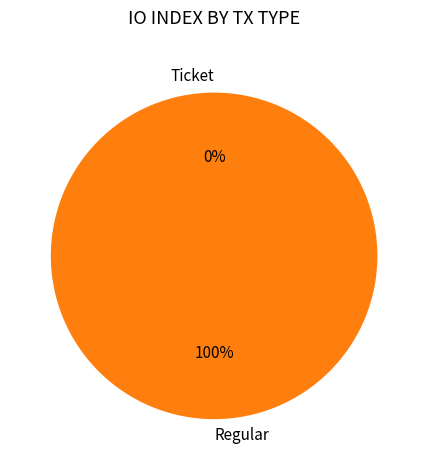

How many slices are in this pie chart?

2